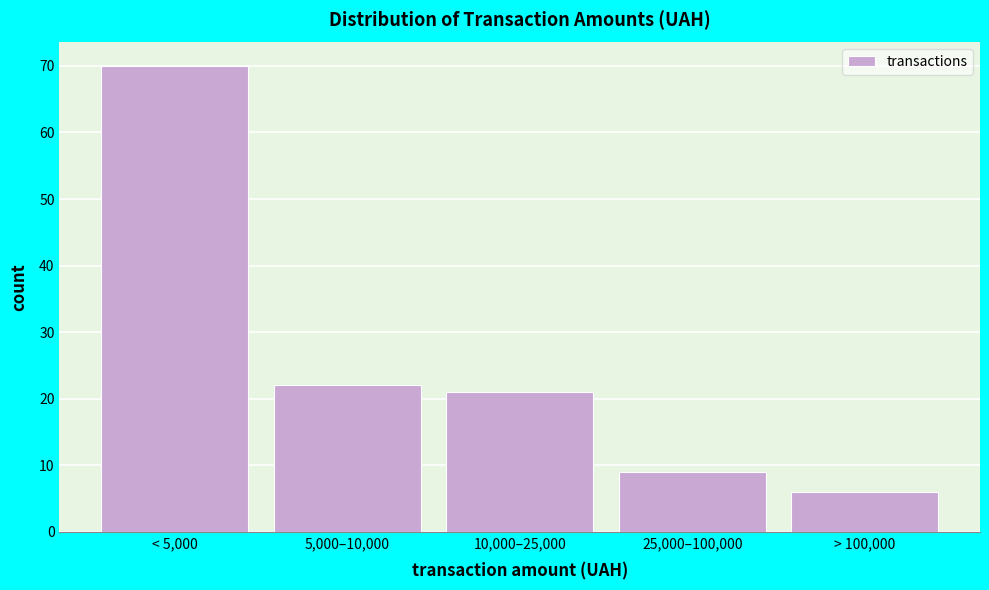

Reading right to left, what are all the values shown in this chart?

> 100,000=6	25,000–100,000=9	10,000–25,000=21	5,000–10,000=22	< 5,000=70